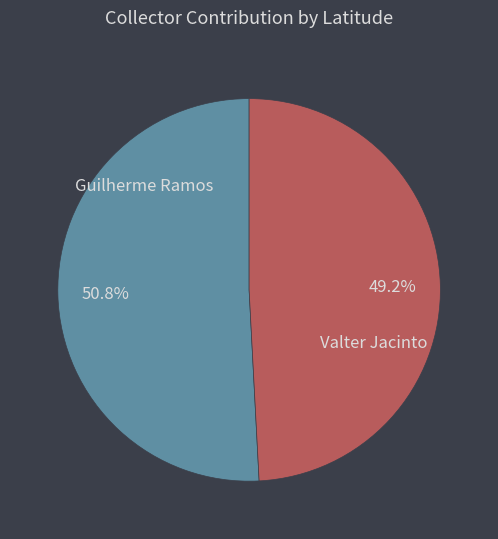

Which slice is the largest?

Guilherme Ramos